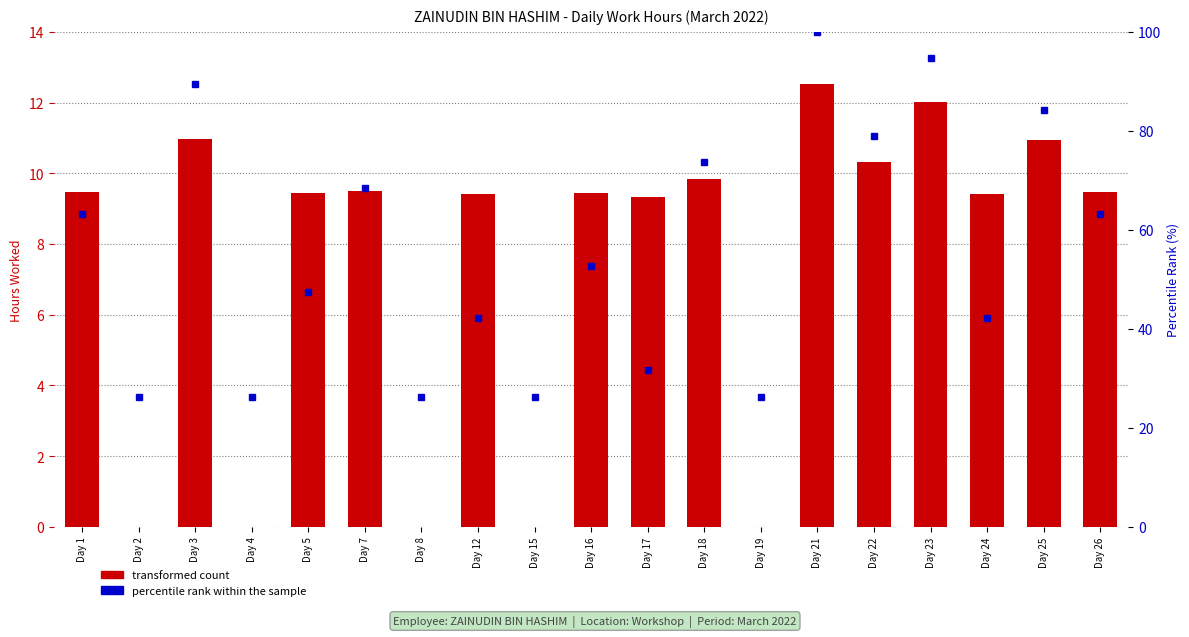

What is the average value of the transformed count series?

7.5